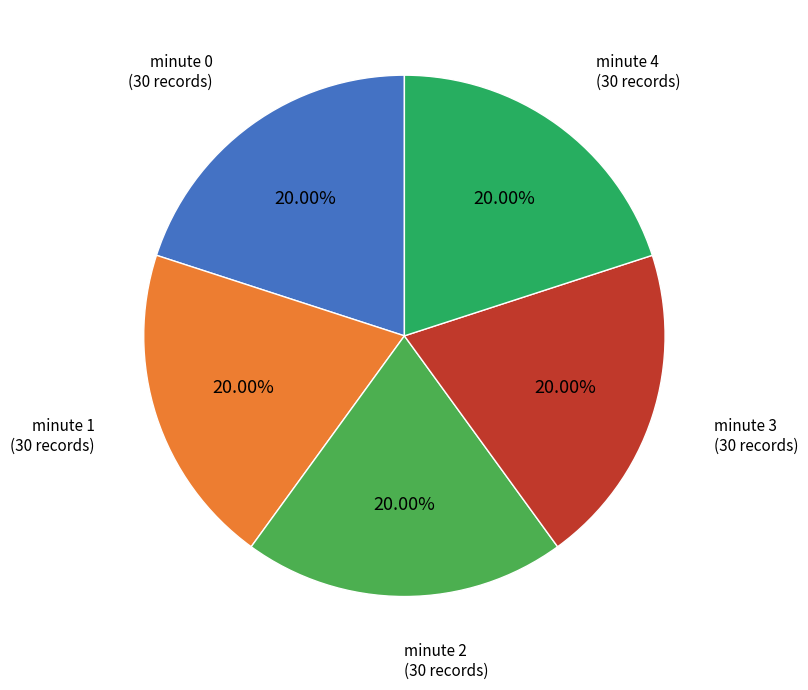

To the nearest percent, what is the average slice percentage?

20%